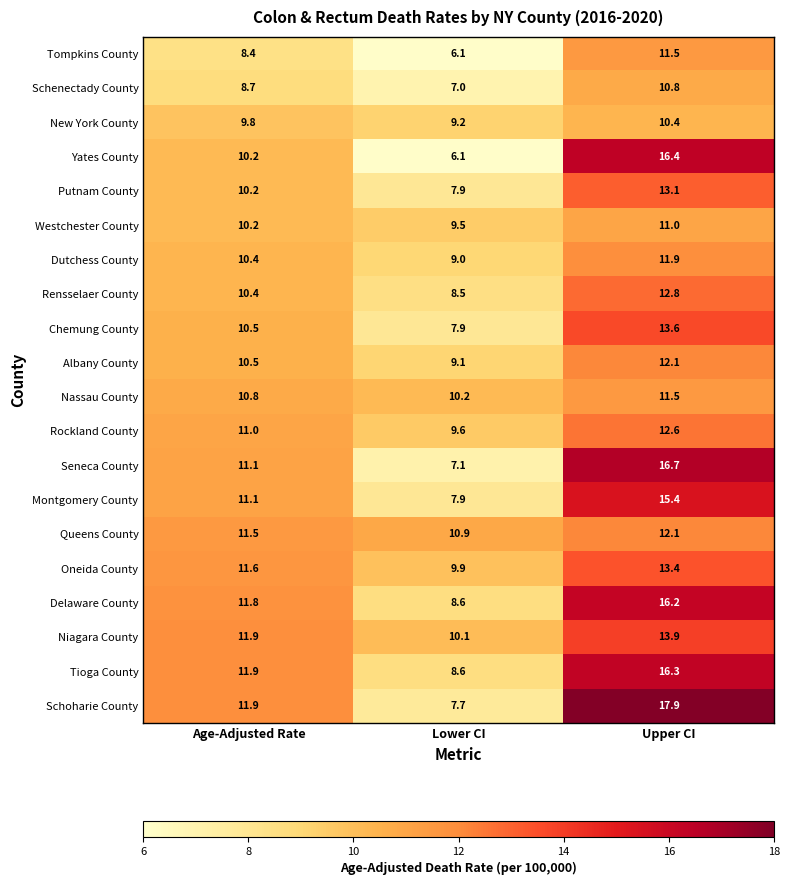

Where is Westchester County nearest to the value 10?

Age-Adjusted Rate